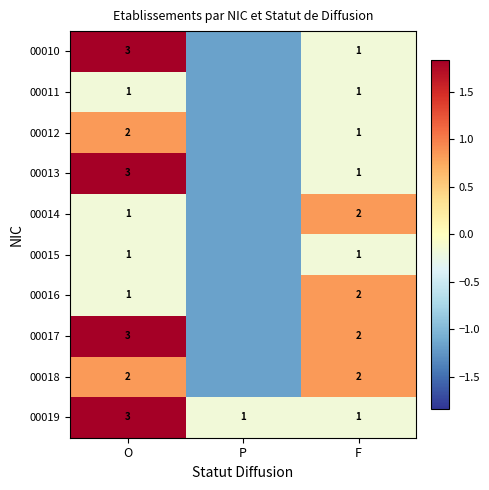

Is the value of 00016 at F greater than the value of 00019 at F?

Yes